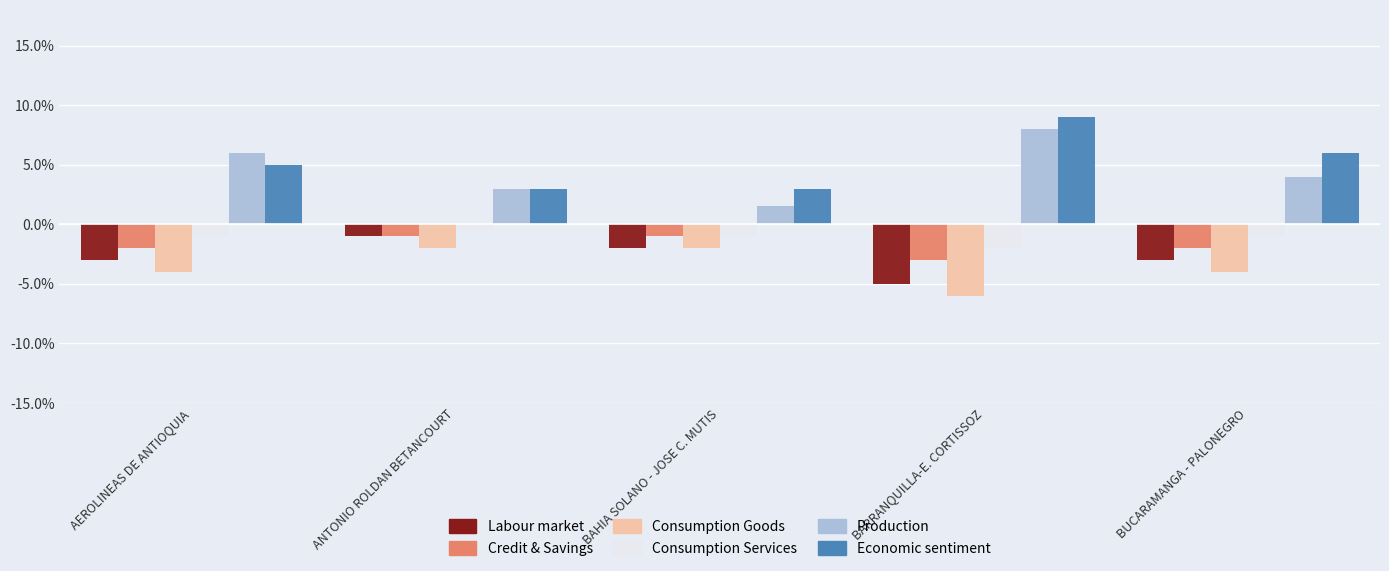

Which series has the largest total across all categories?

Economic sentiment